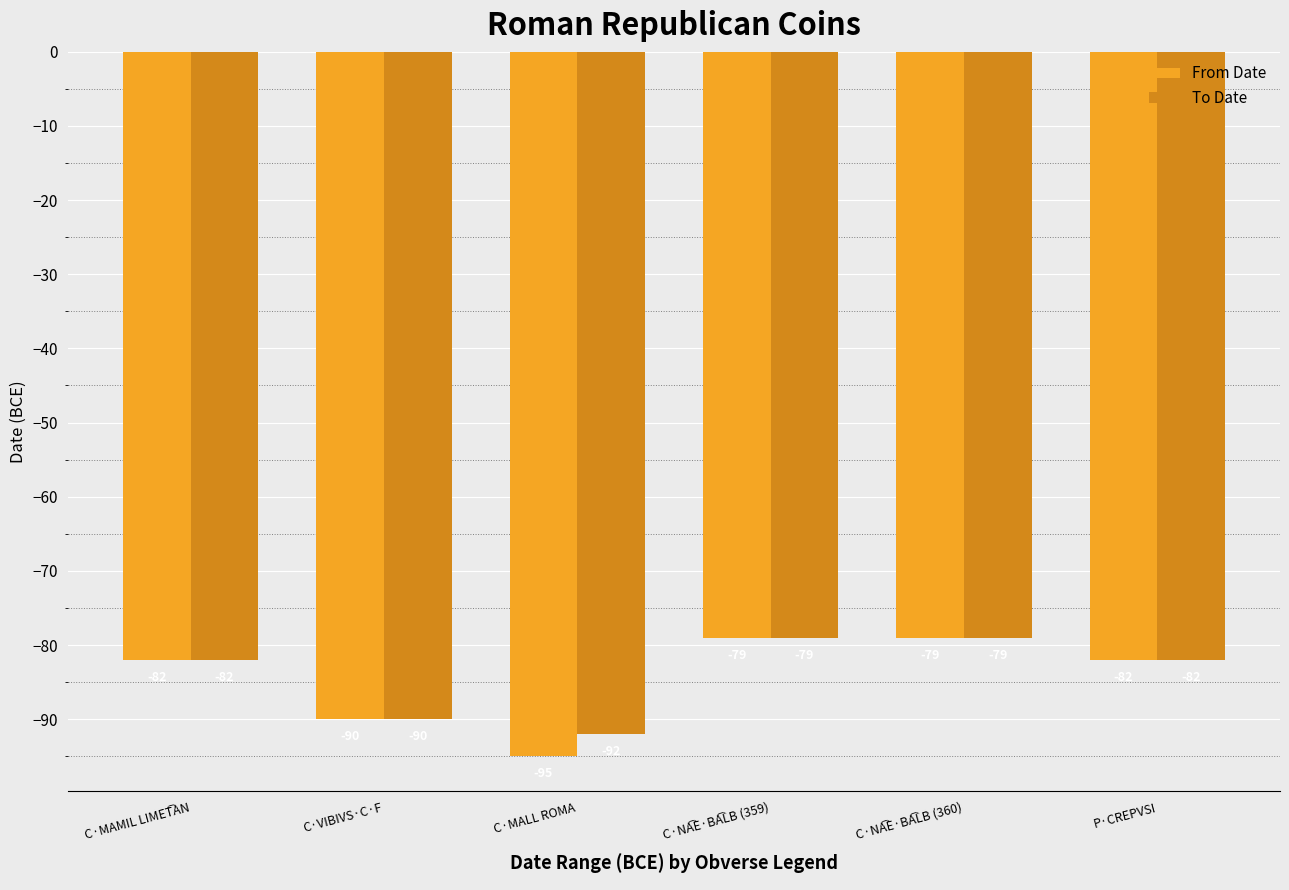

Reading right to left, list all the values displayed in this chart.

From Date: -82	-79	-79	-95	-90	-82
To Date: -82	-79	-79	-92	-90	-82